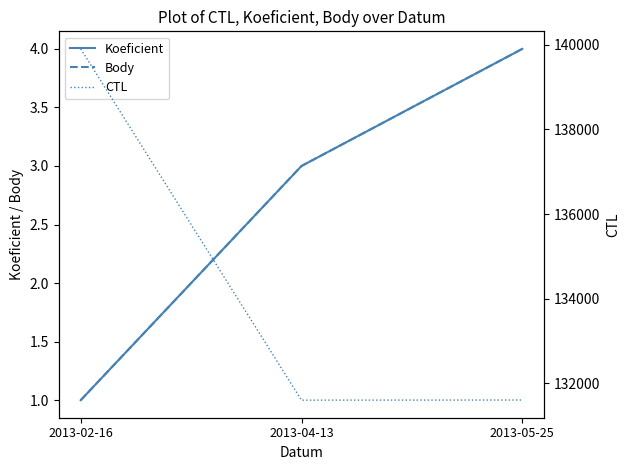

What is the minimum value for Body?

1